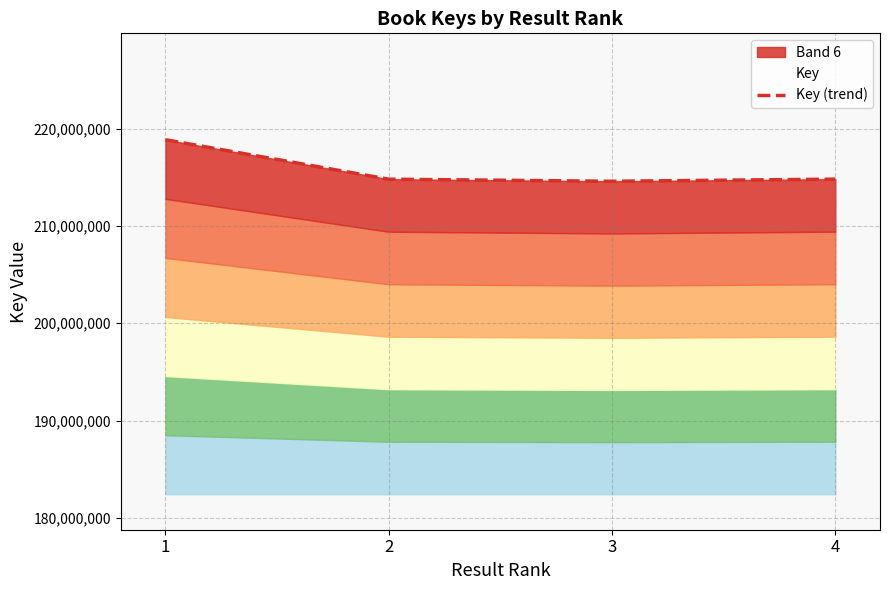

What is the maximum value shown in the chart?

218879657